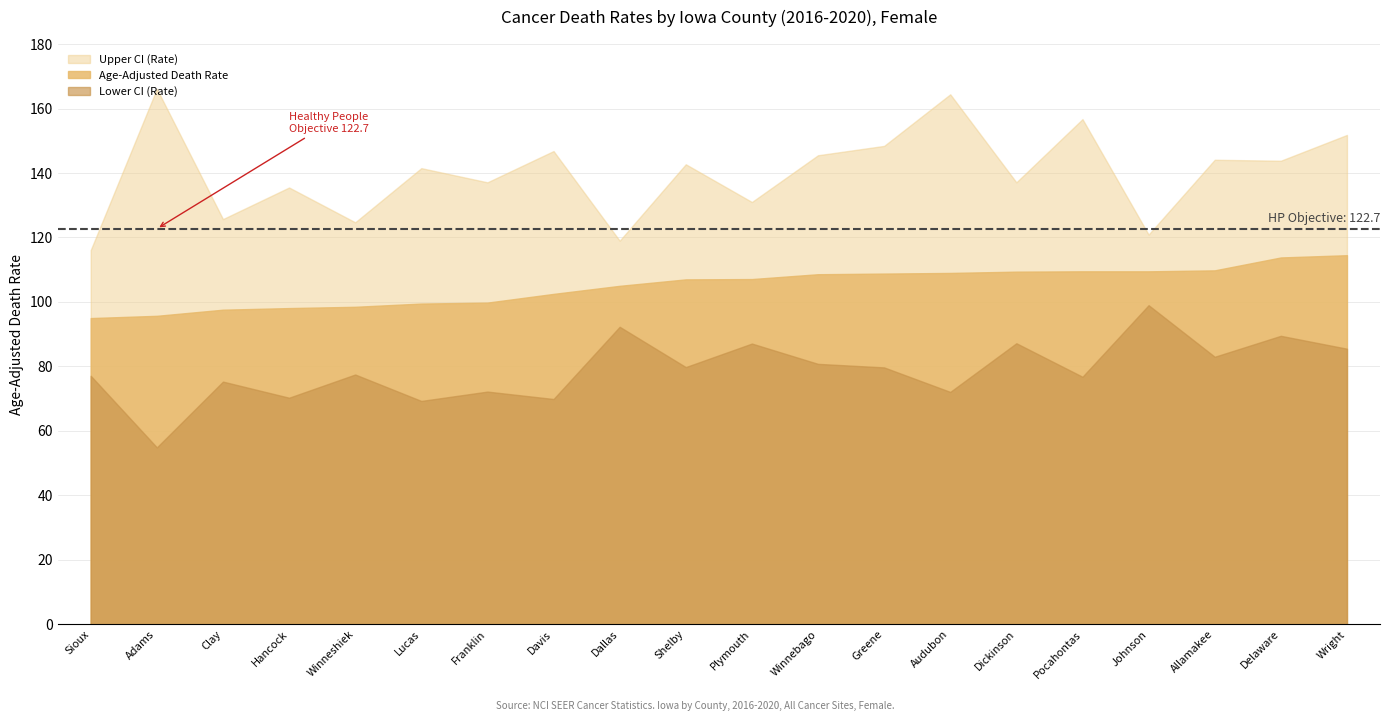

What is the spread (max minus min) of values at Lucas?

72.2